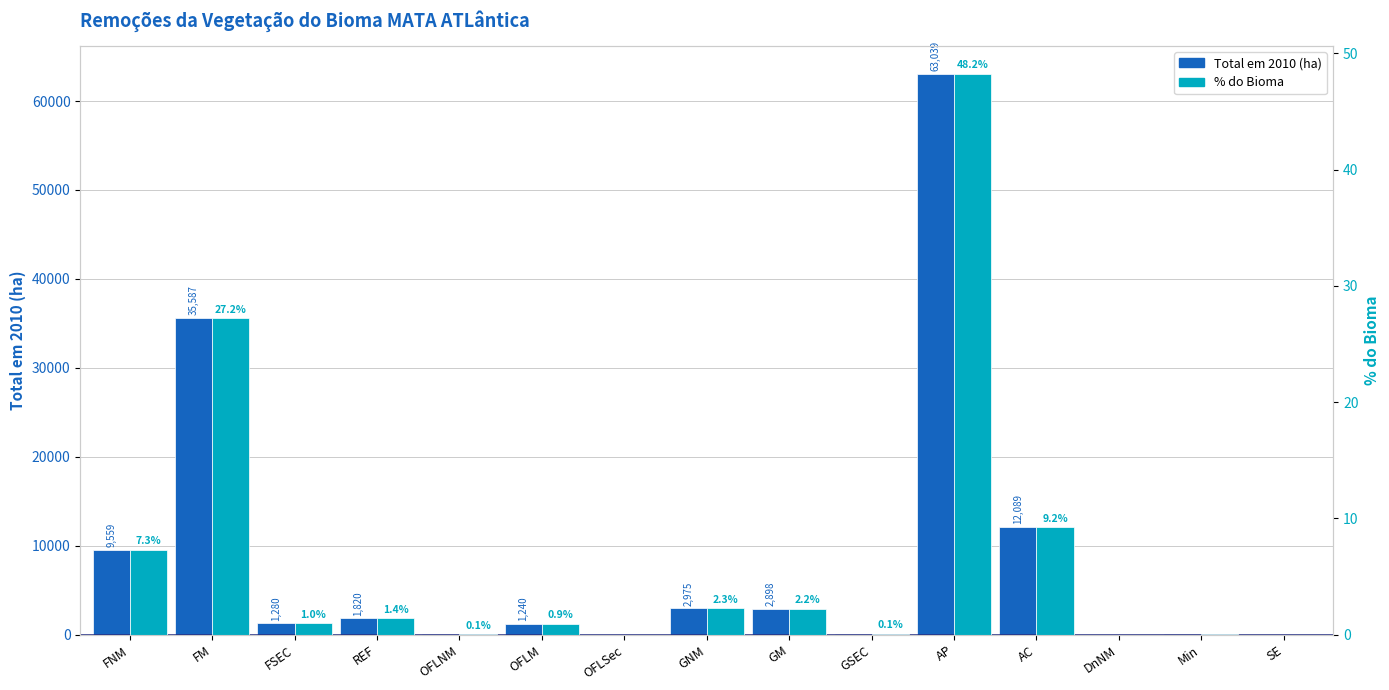

How many bars are there in each group?

2